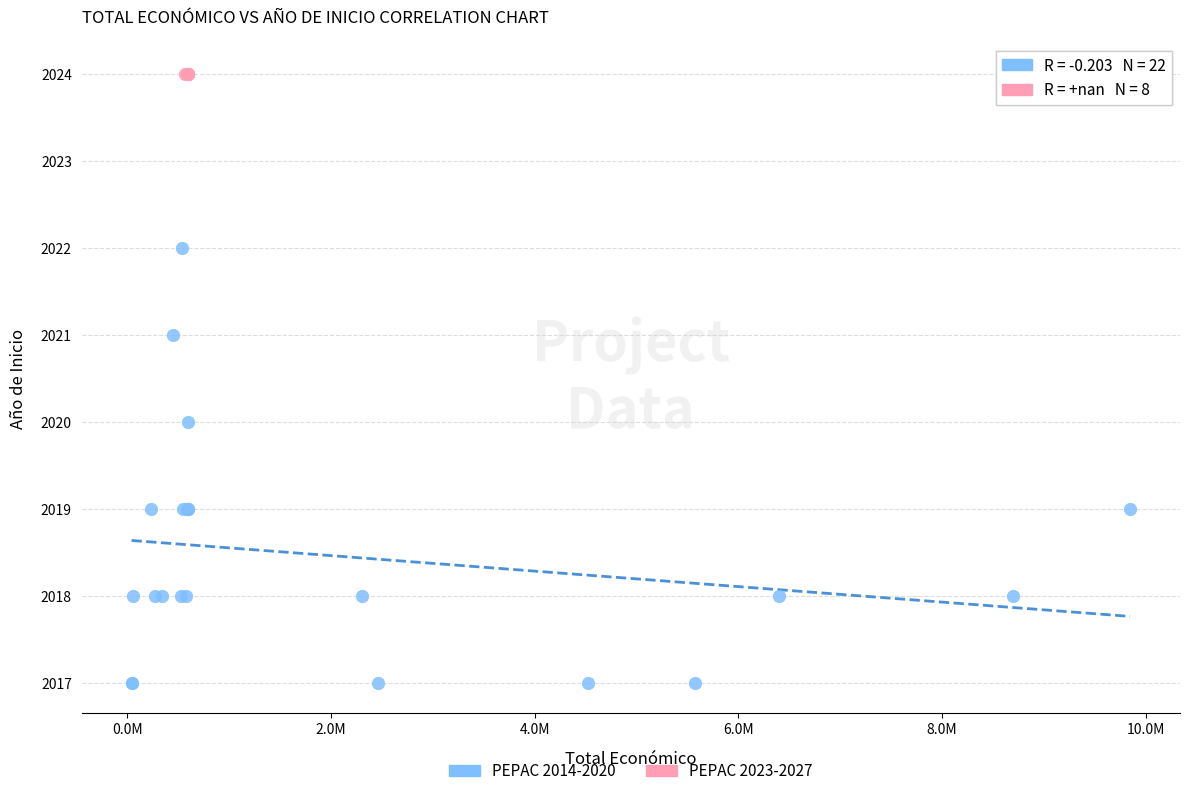

Which series reaches the maximum Y coordinate?

PEPAC 2023-2027